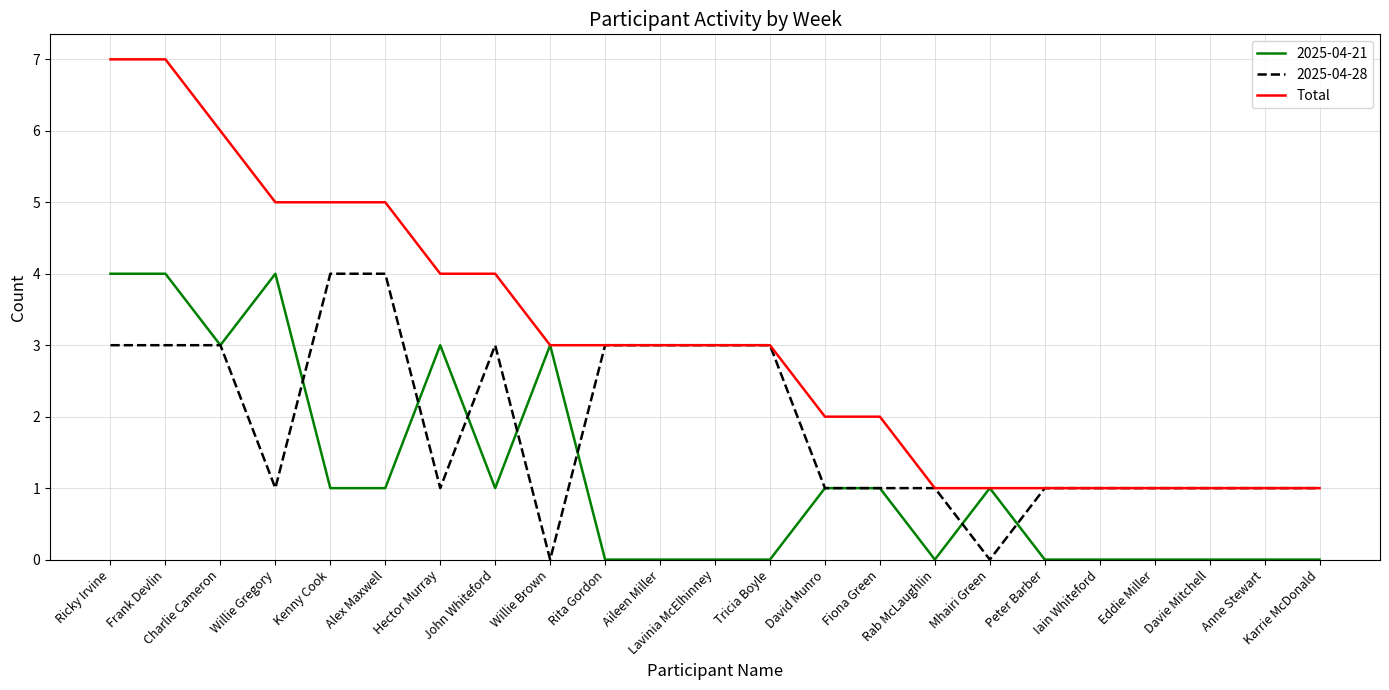

What position from the right is Alex Maxwell?

18